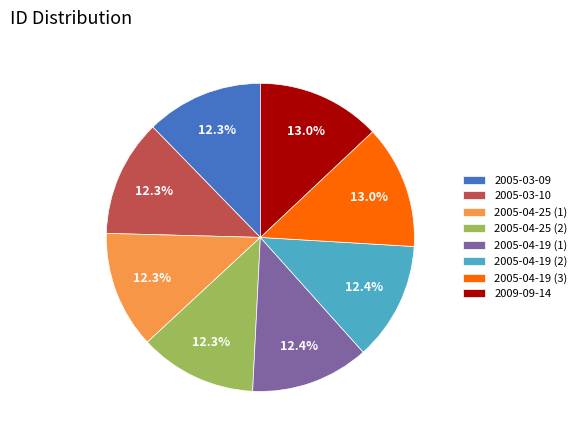

Is 2005-04-25 (1) the majority of the pie?

No